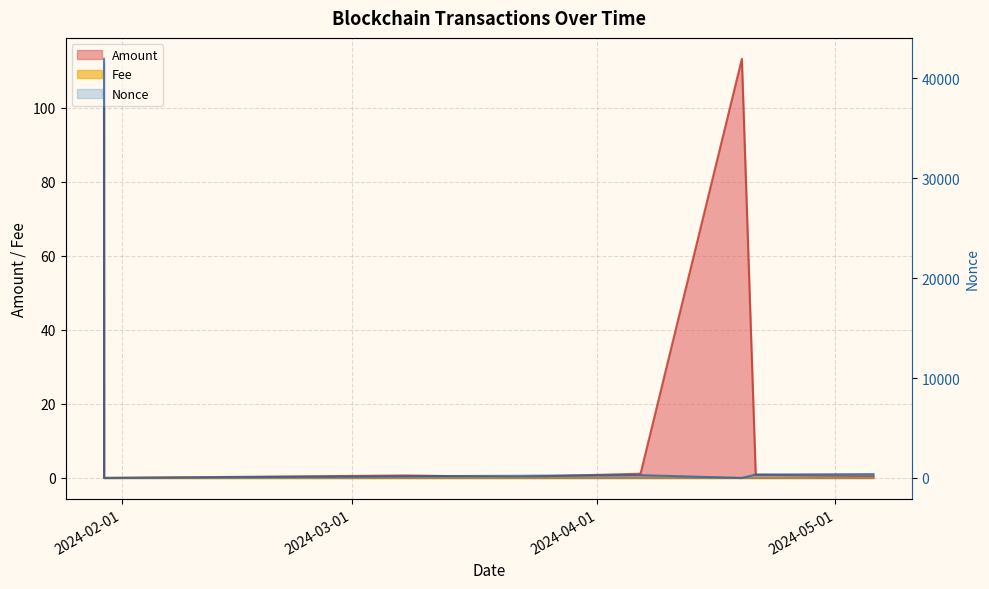

What value does the Amount series have at 2024-01-29 18:54:00?

112.1